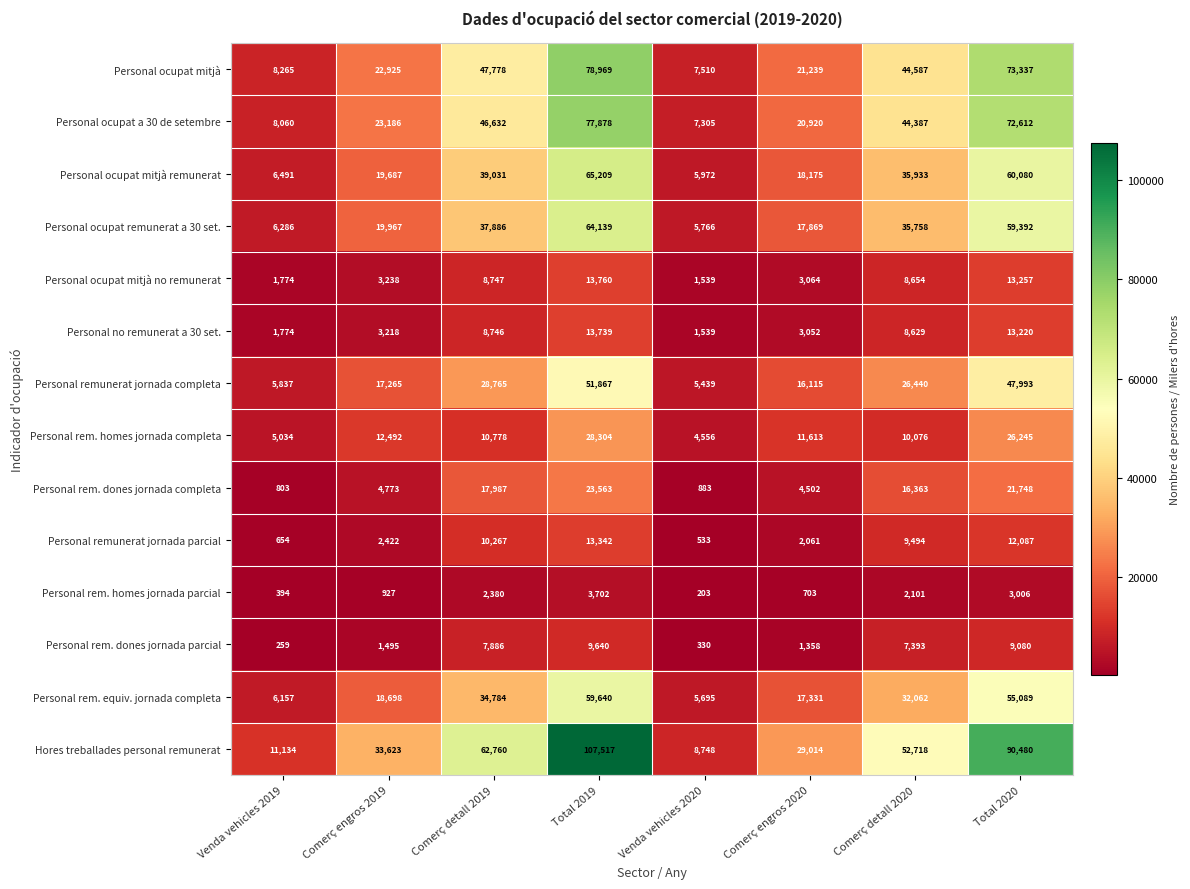

At how many categories does at least one series exceed 21879?

6